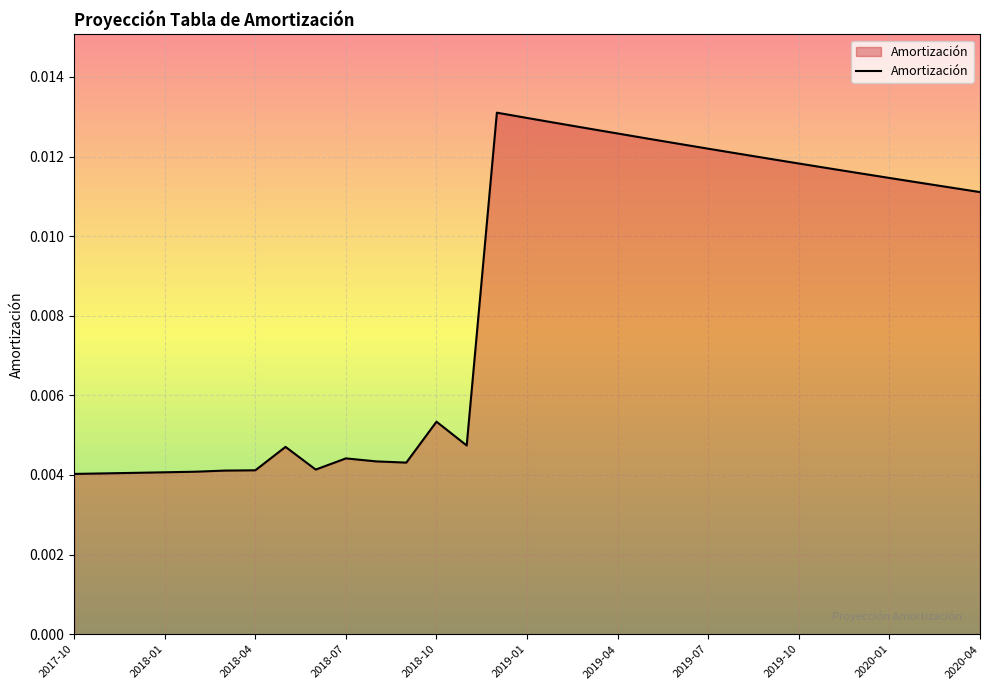

How many lines are shown in the chart?

1